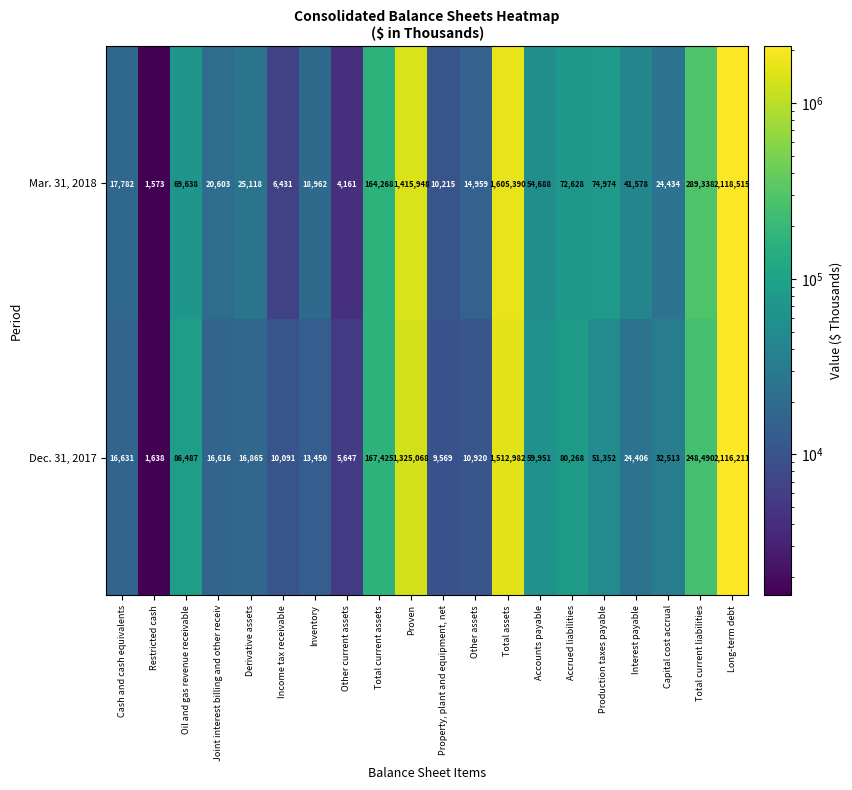

Rank the series by their maximum value, from highest to lowest.

Mar. 31, 2018, Dec. 31, 2017